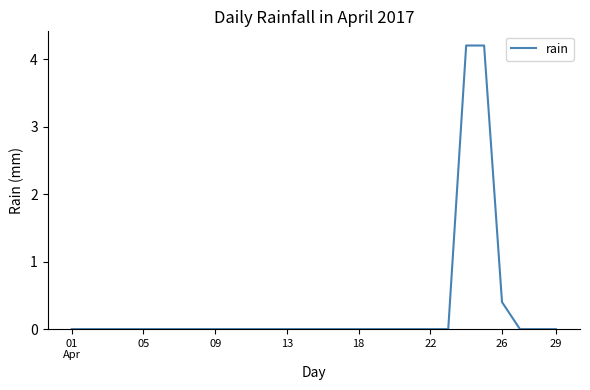

What is the average value?

0.3